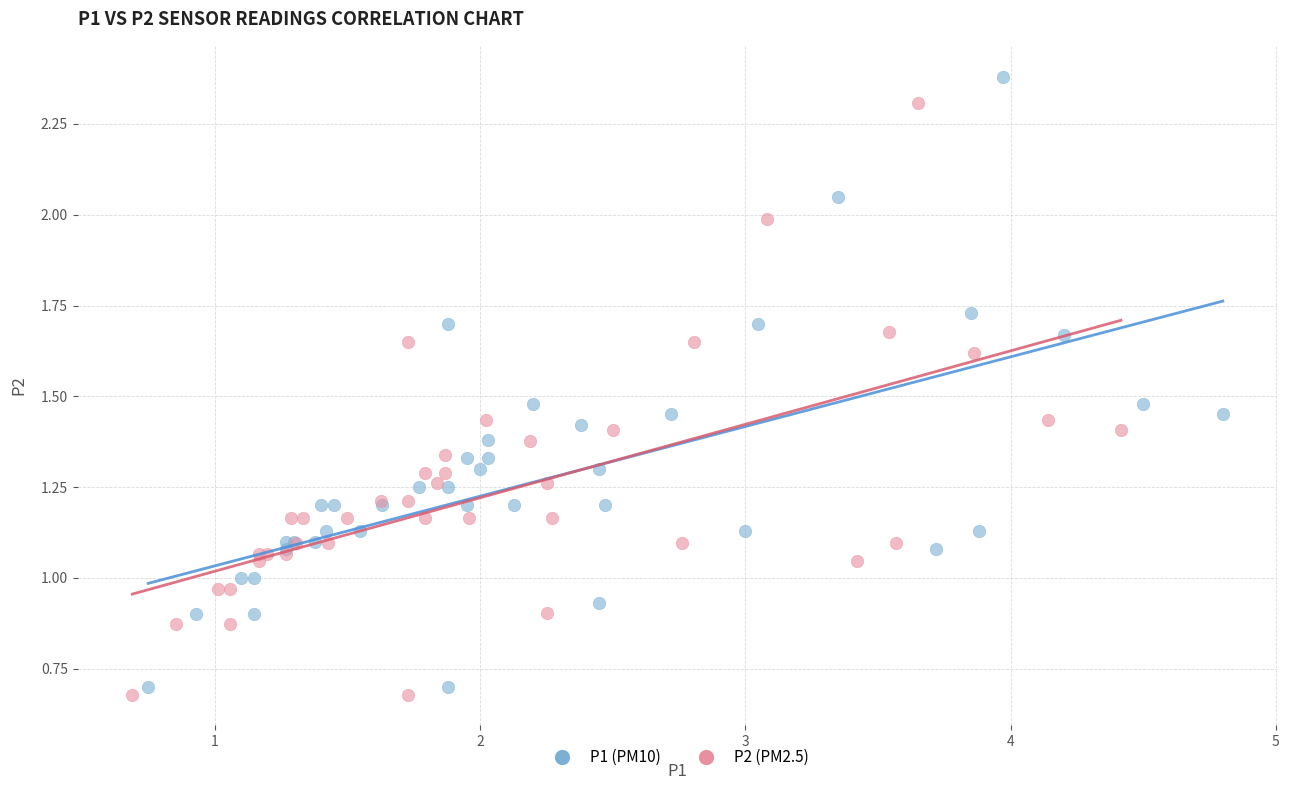

Which series has the widest spread of Y values?

P1 (PM10)